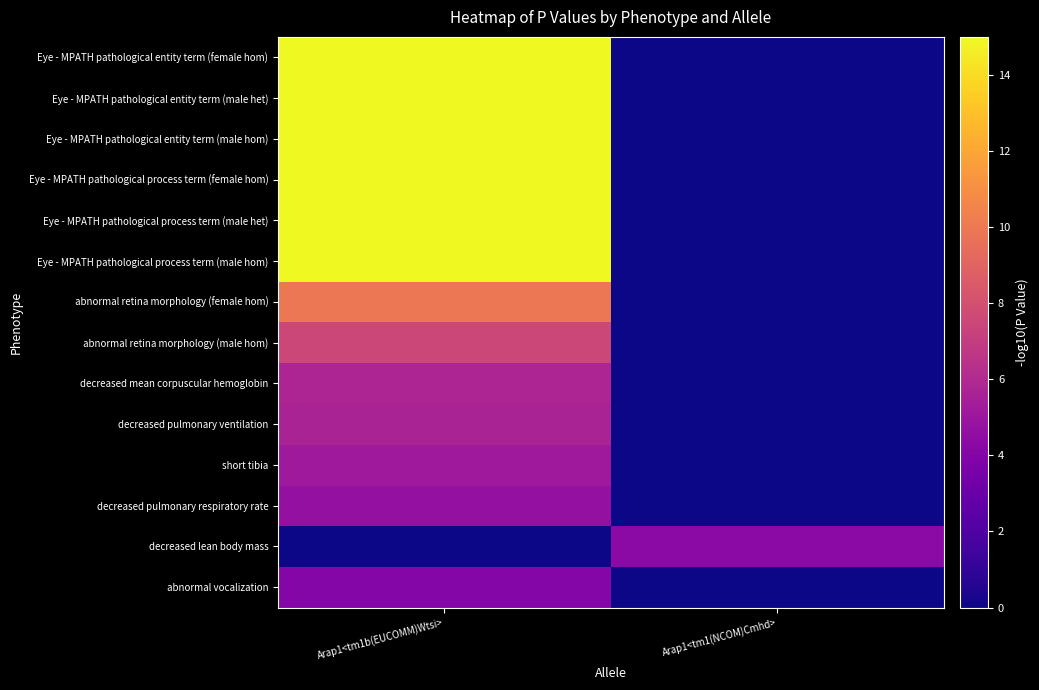

Between Arap1<tm1b(EUCOMM)Wtsi> and Arap1<tm1(NCOM)Cmhd>, which is larger?

Arap1<tm1b(EUCOMM)Wtsi>